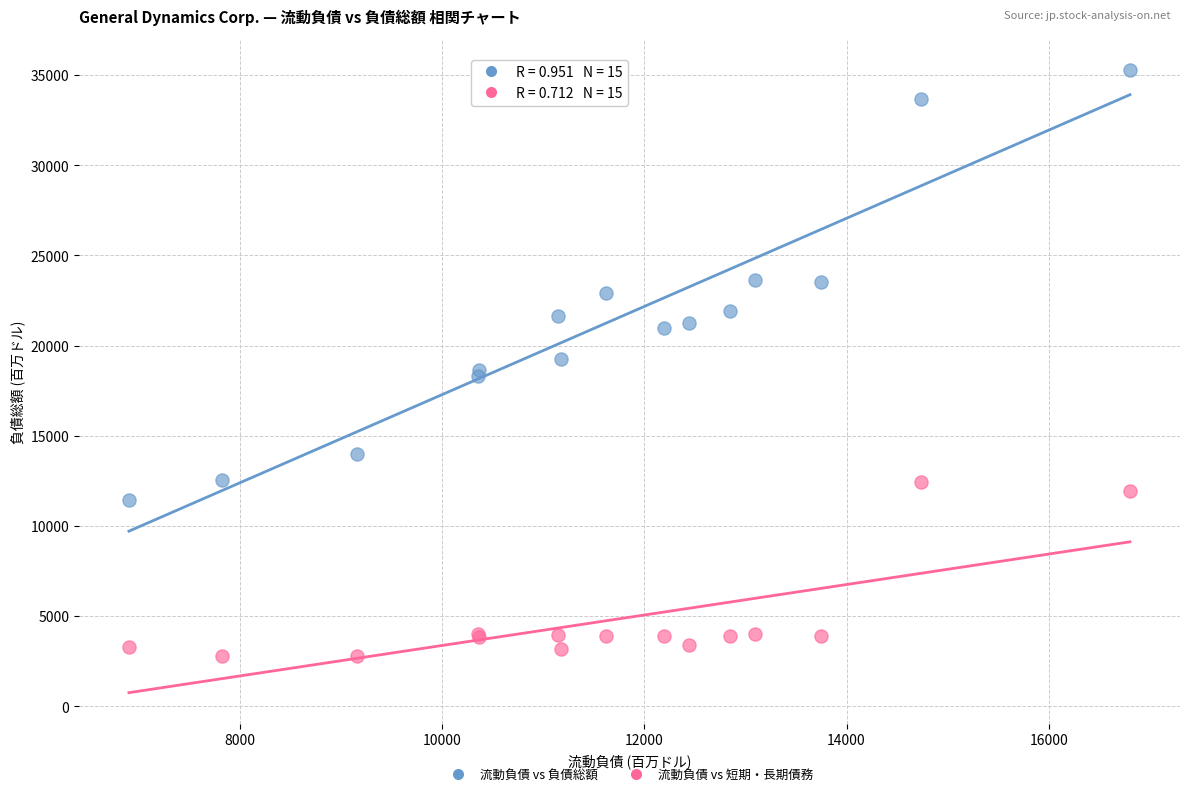

Which series contains the lowest Y value?

流動負債 vs 短期・長期債務